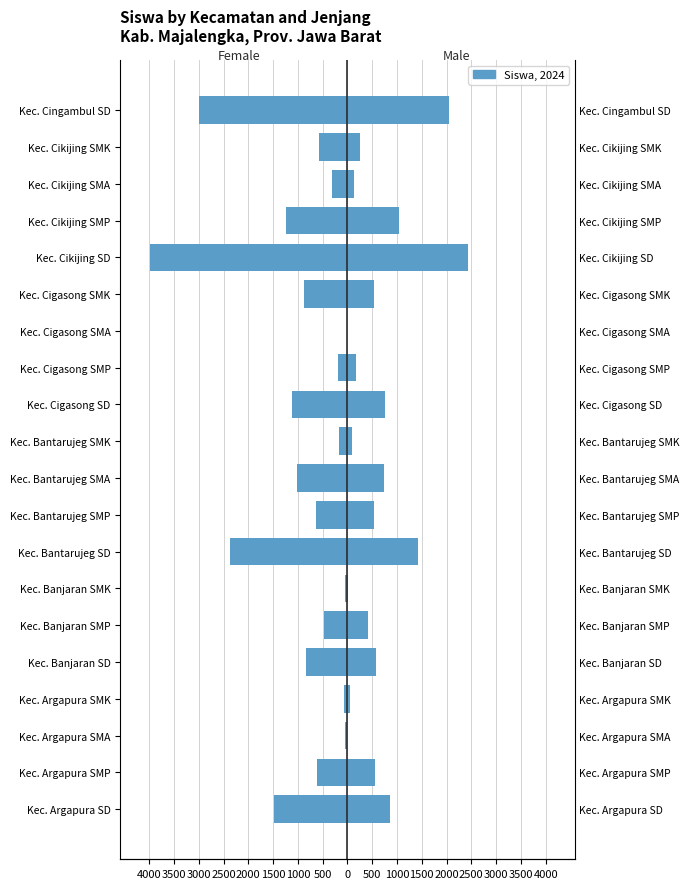

What is the minimum value shown in the chart?

-3984